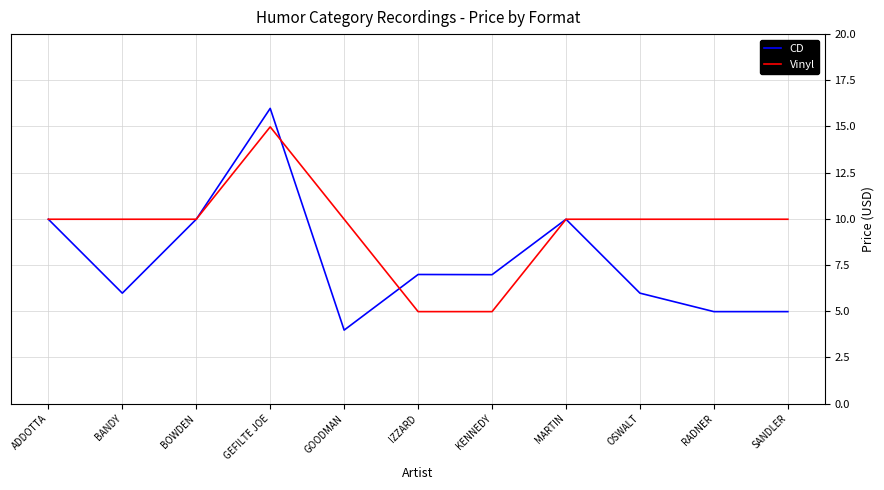

The value of CD at MARTIN is 3.4. True or false?

False